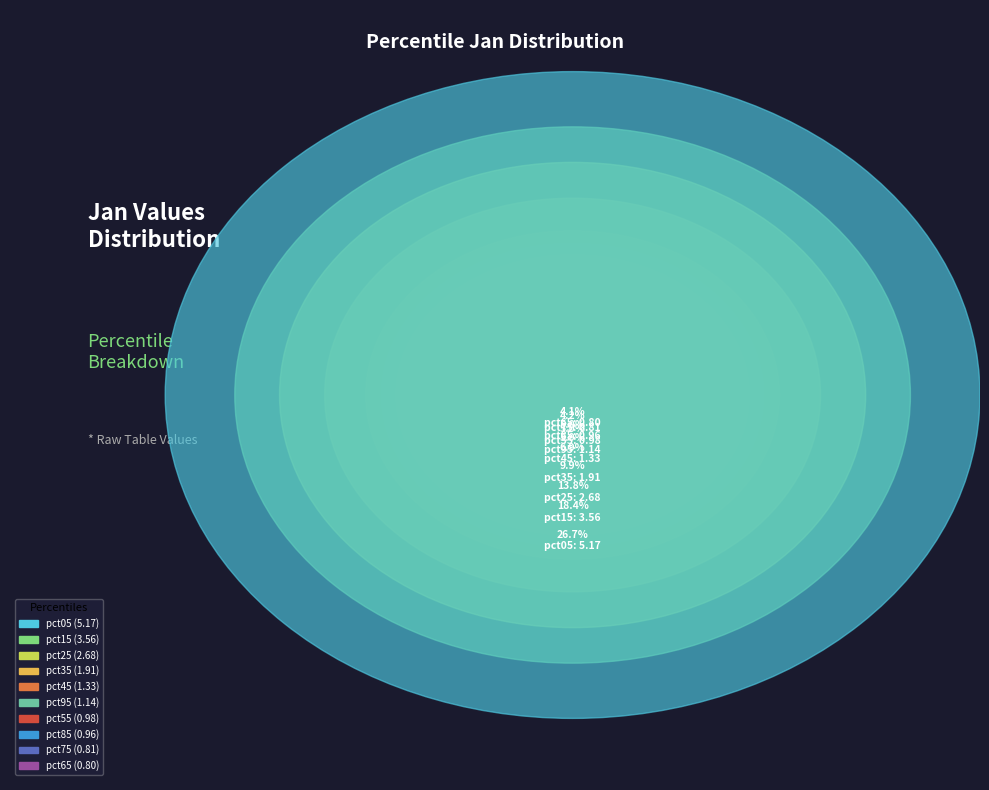

To the nearest percent, what is the average slice percentage?

10%